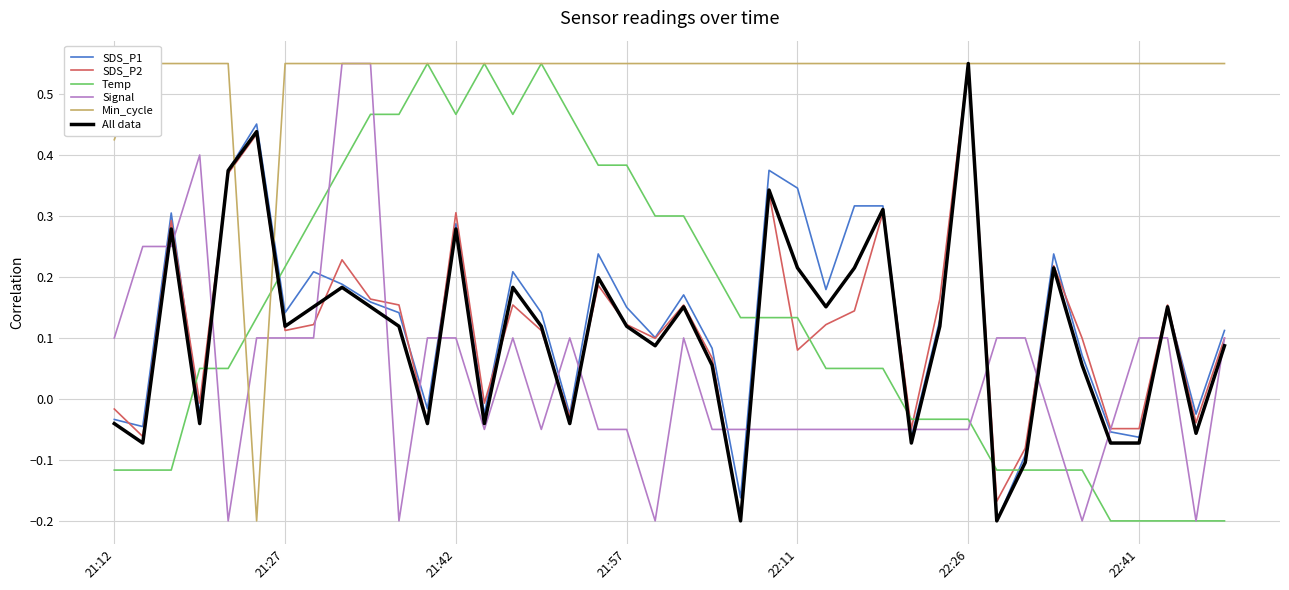

True or false: Signal has a value of 0.3 at 21:27.

False